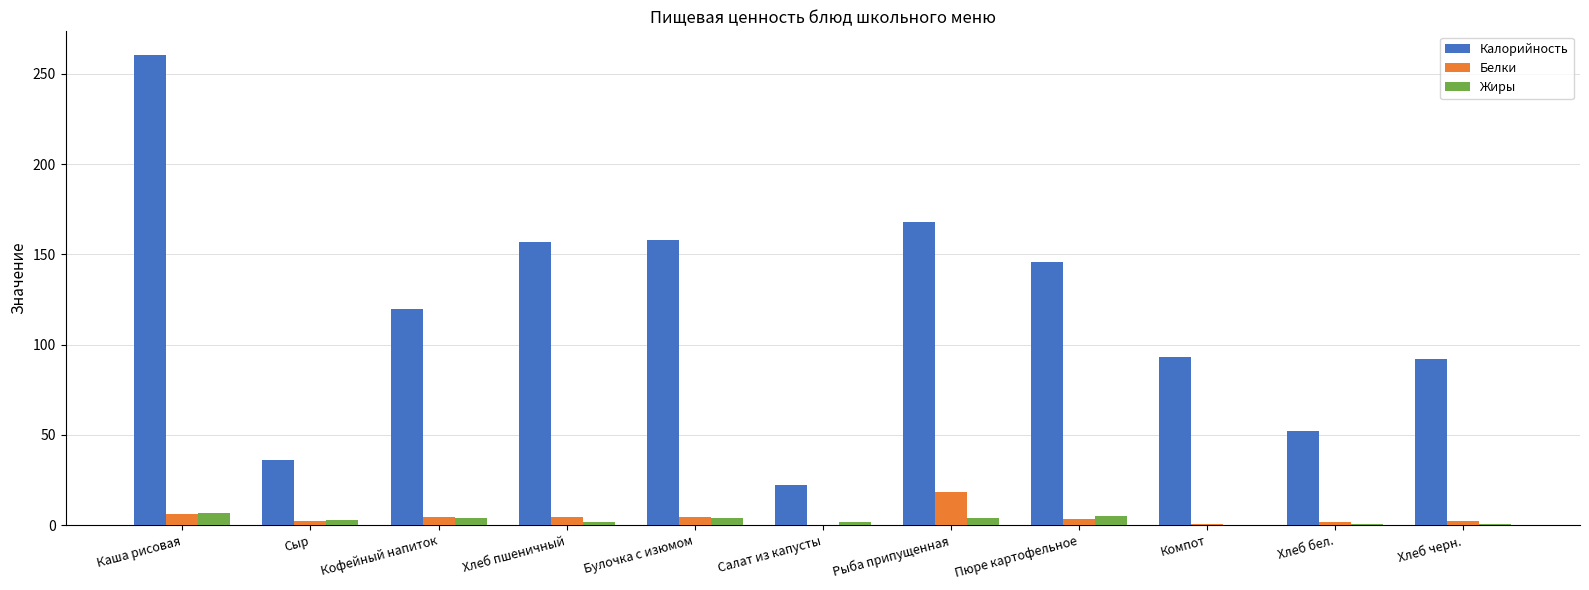

Which series has the largest total across all categories?

Калорийность